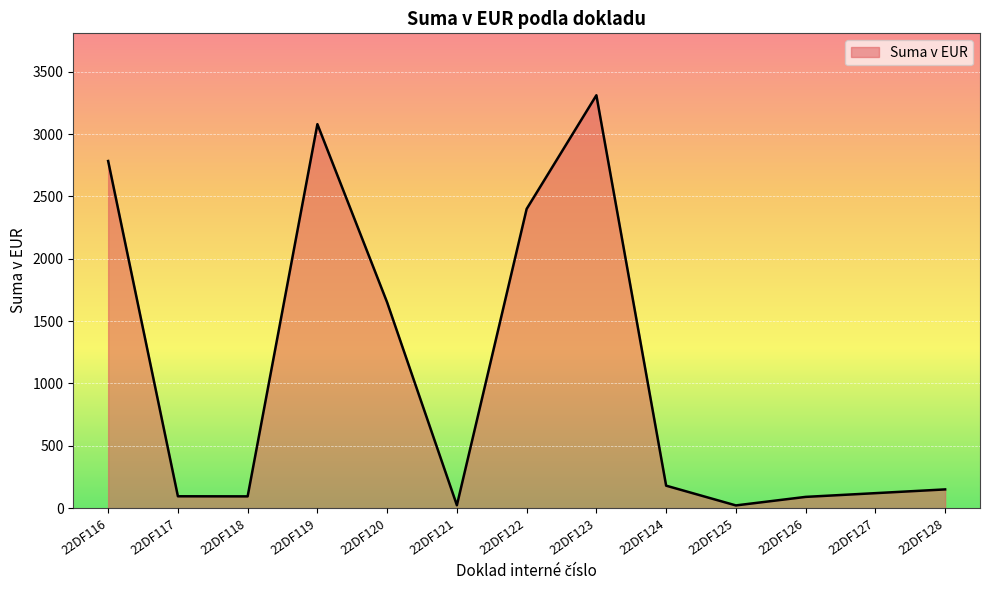

How many lines are shown in the chart?

1